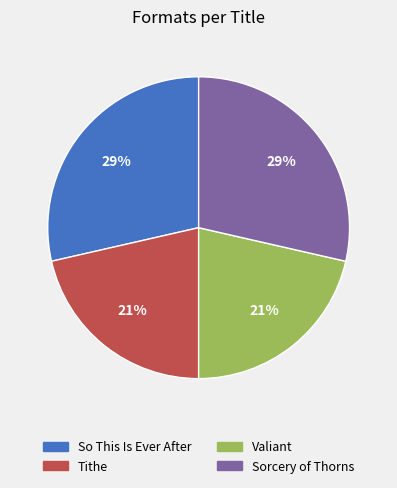

To the nearest percent, what portion does So This Is Ever After represent?

29%